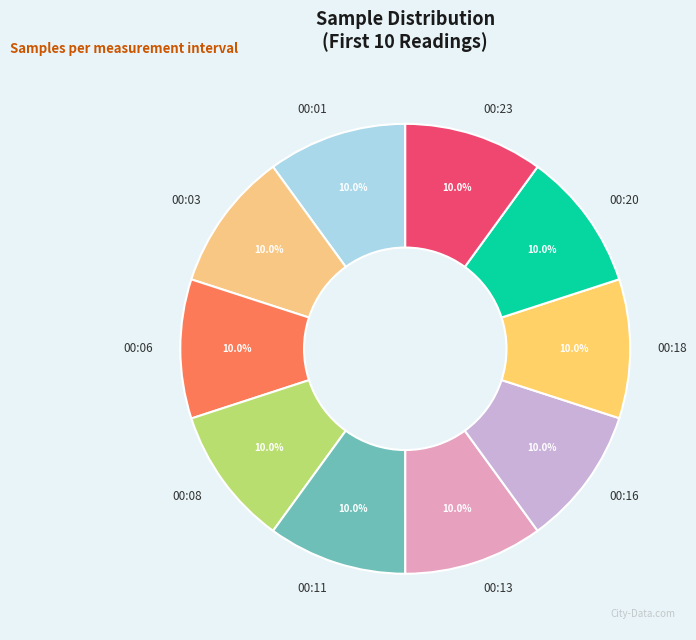

What percentage is NOT represented by 00:03?

90.0%